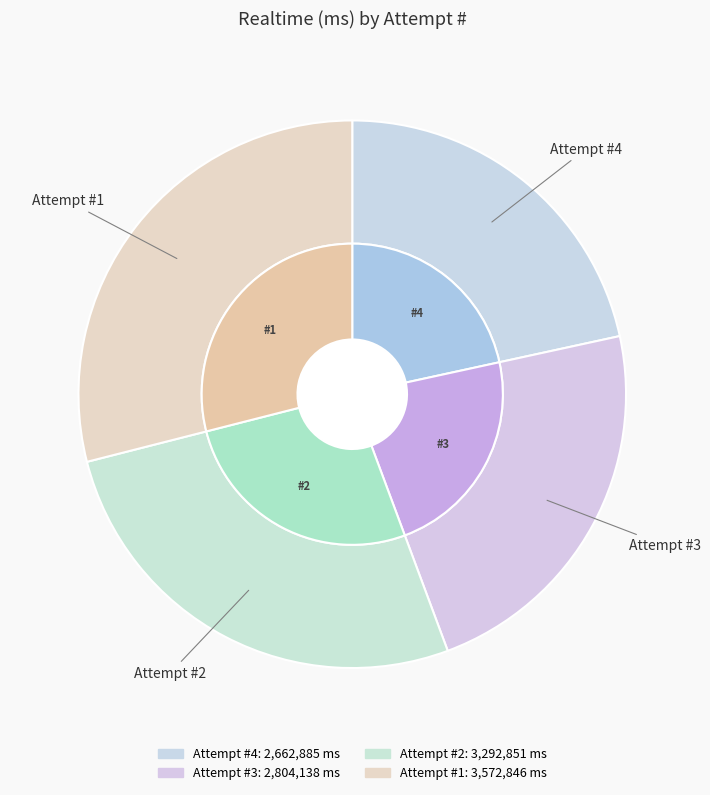

Rank the categories by value from lowest to highest.

4, 3, 2, 1